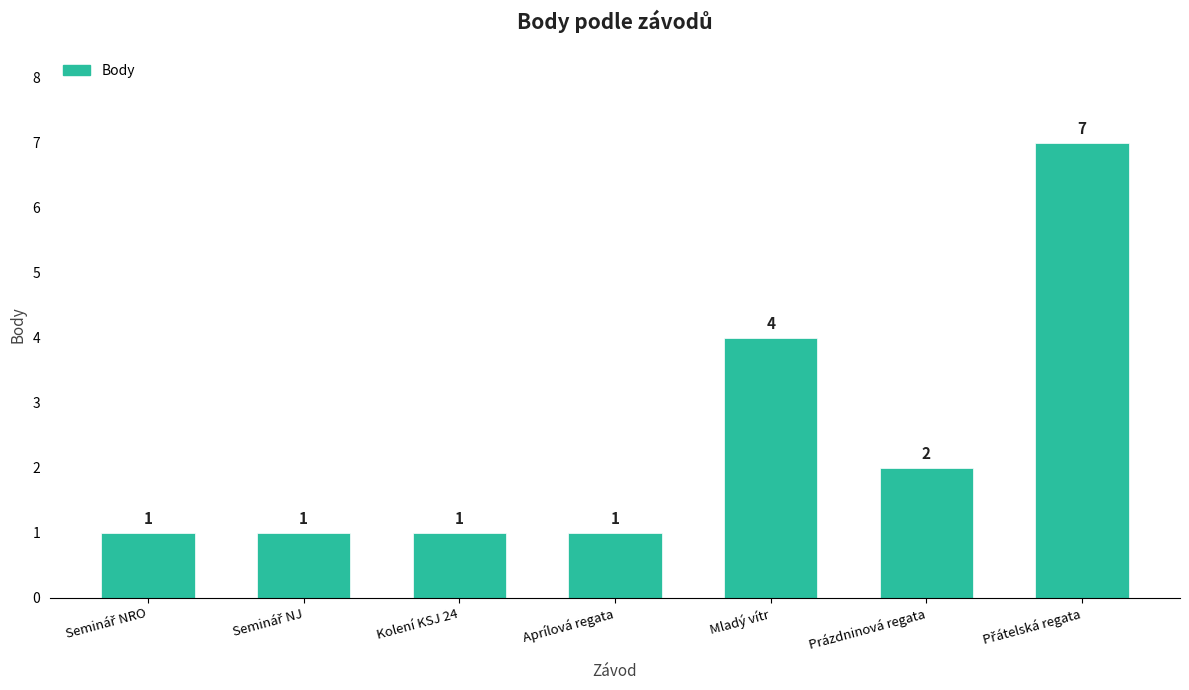

What is the greatest value displayed?

7